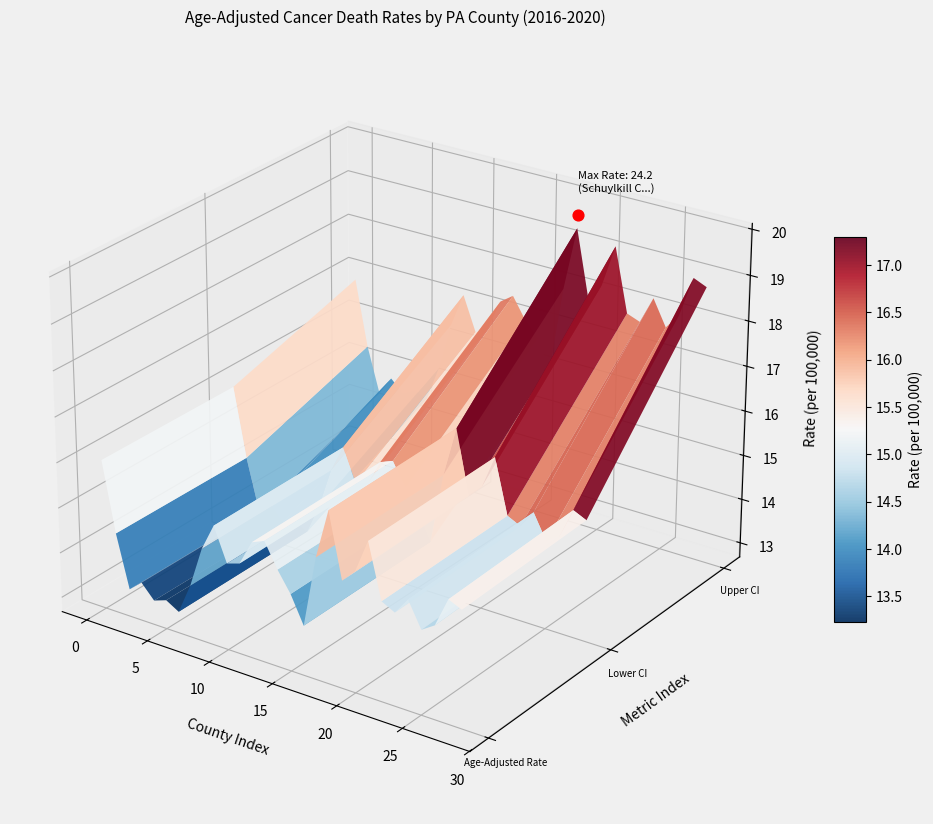

Is the value of Delaware County at Lower CI greater than the value of Monroe County at Age-Adjusted Rate?

No